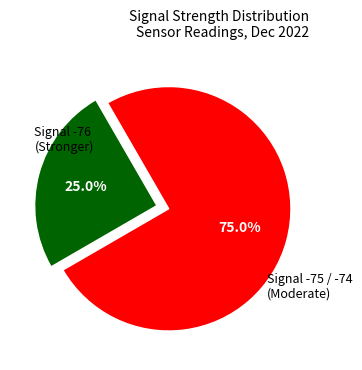

How many segments does this pie chart have?

2